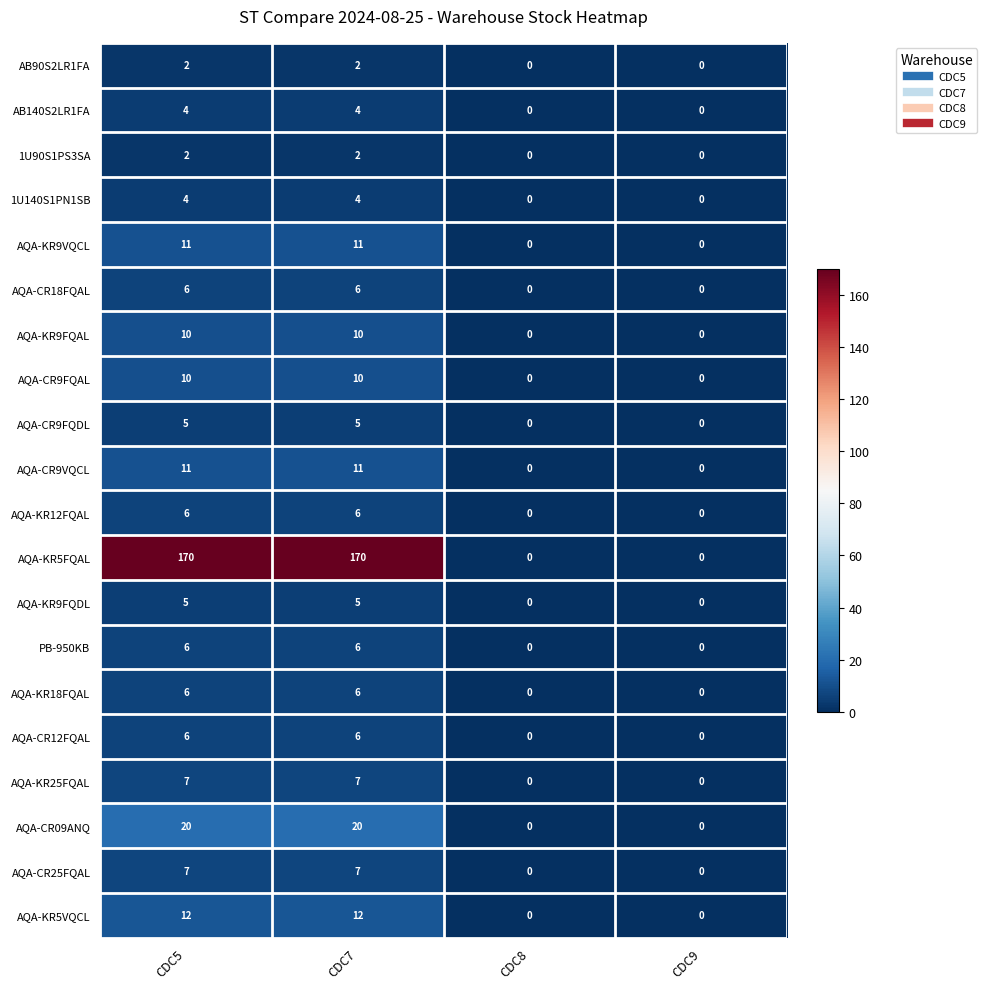

Which series has the largest total across all categories?

AQA-KR5FQAL